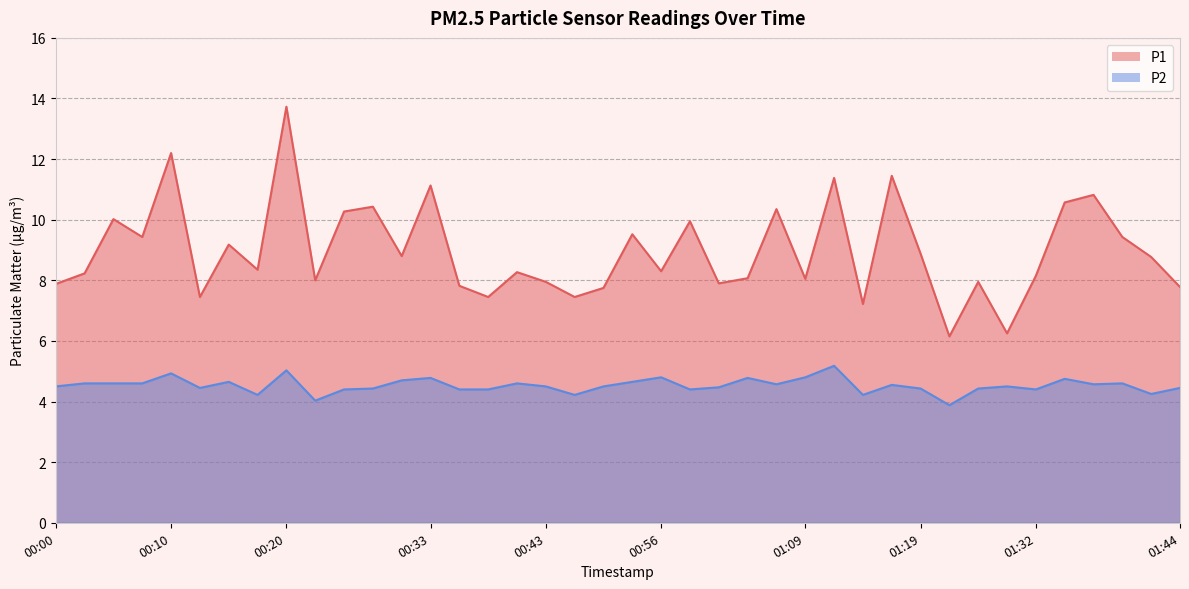

Which category has the highest value across all series?

00:20